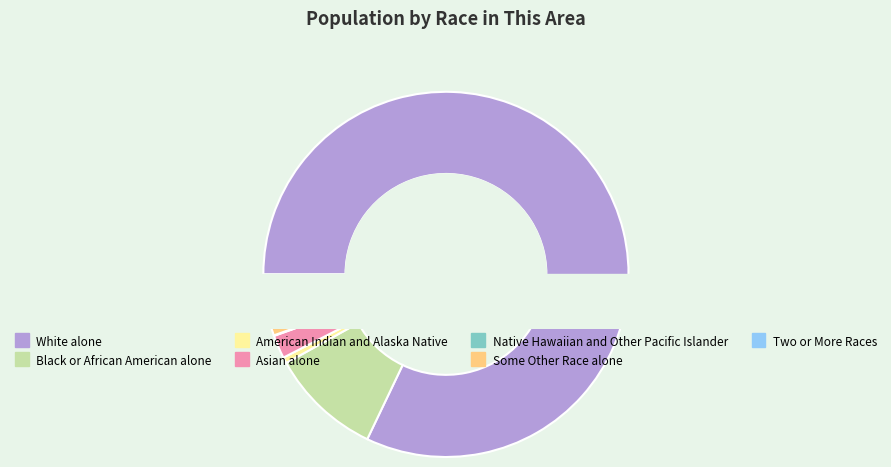

What is the total percentage of Black or African American alone and Some Other Race alone?

12.1%